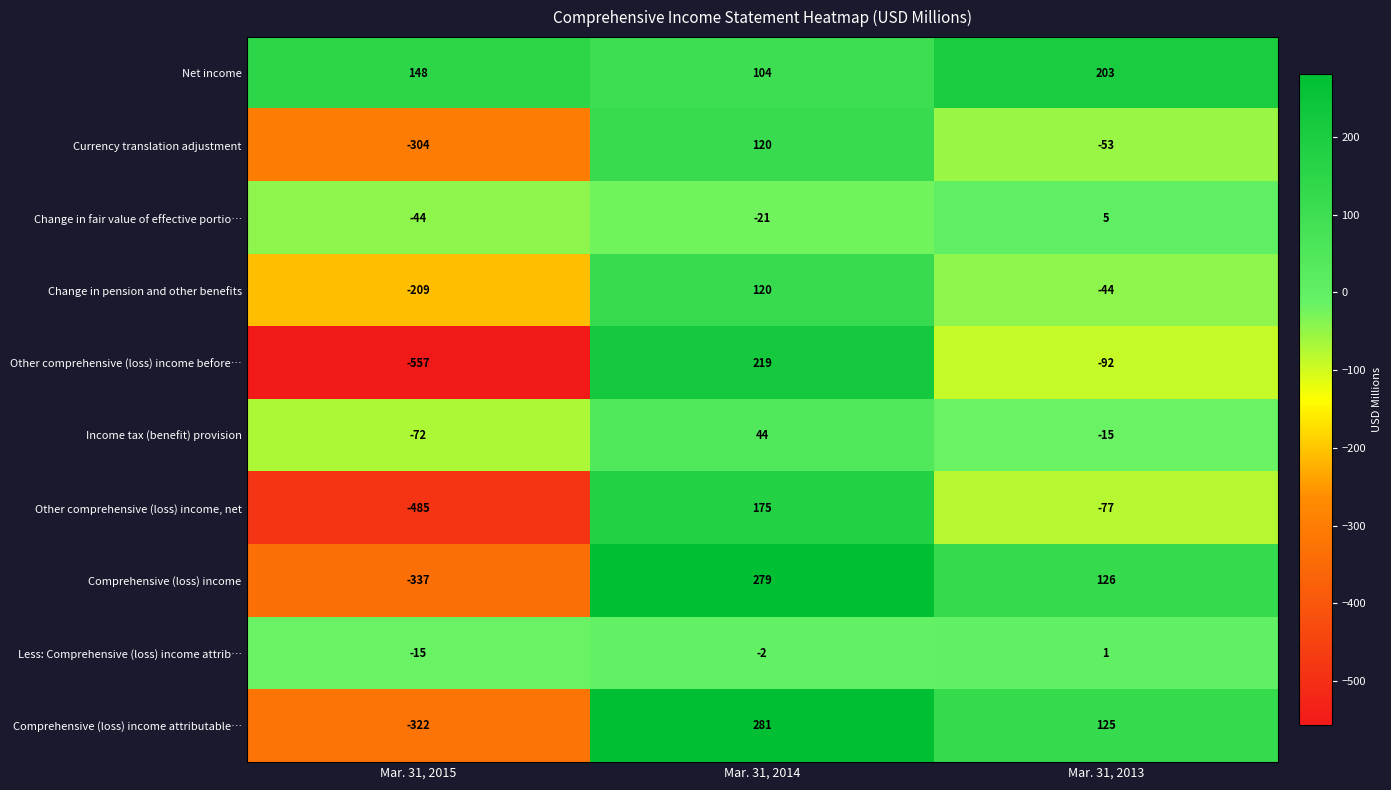

What is the approximate value of Comprehensive (loss) income attributable… at Mar. 31, 2013?

125